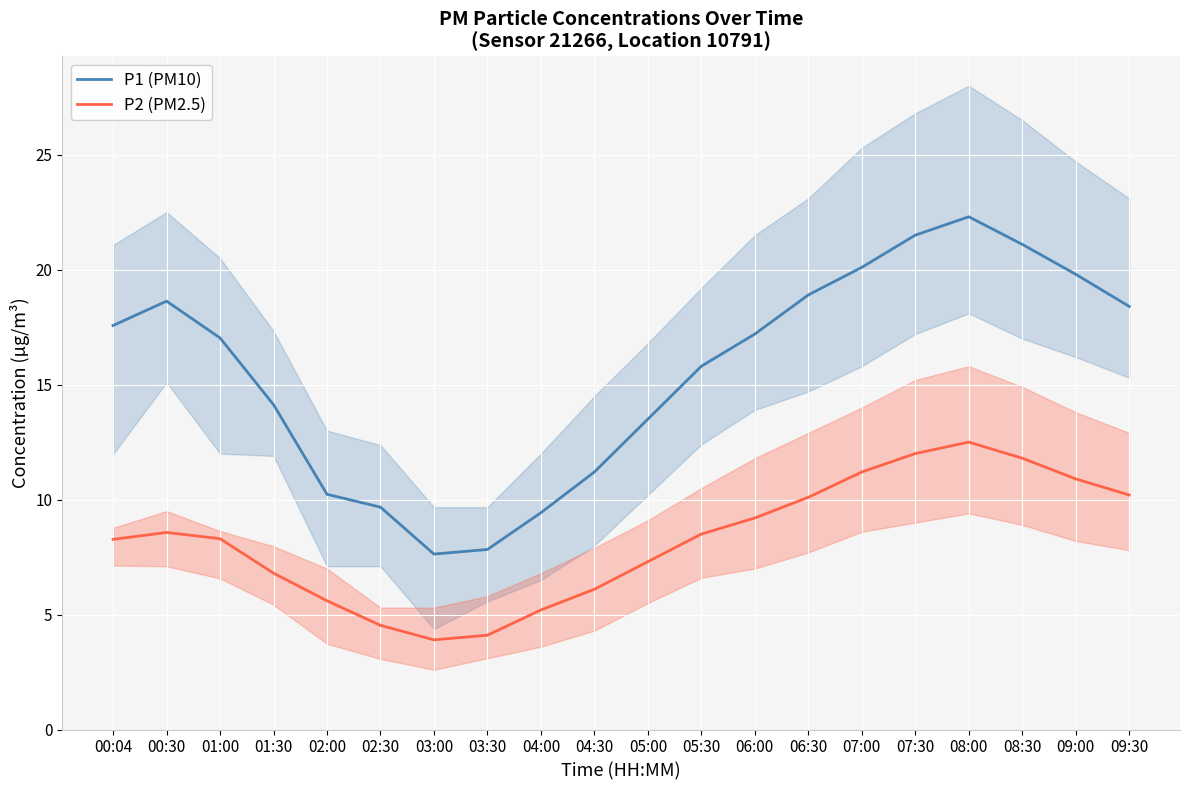

True or false: P1 (PM10) has more than 0 points higher than both neighbors.

True